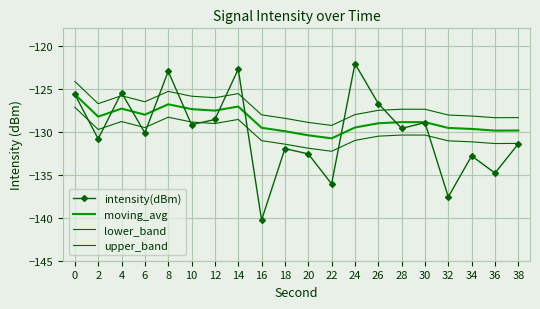

What value does the upper_band series have at 24?

-128.0